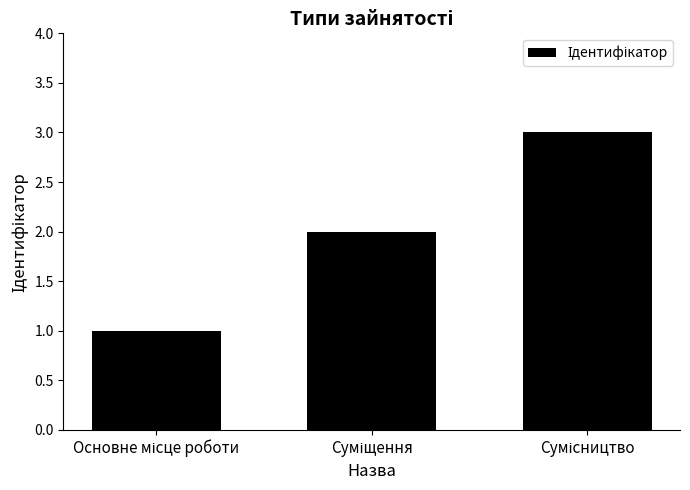

What is the value of the 1st bar from the left?

1